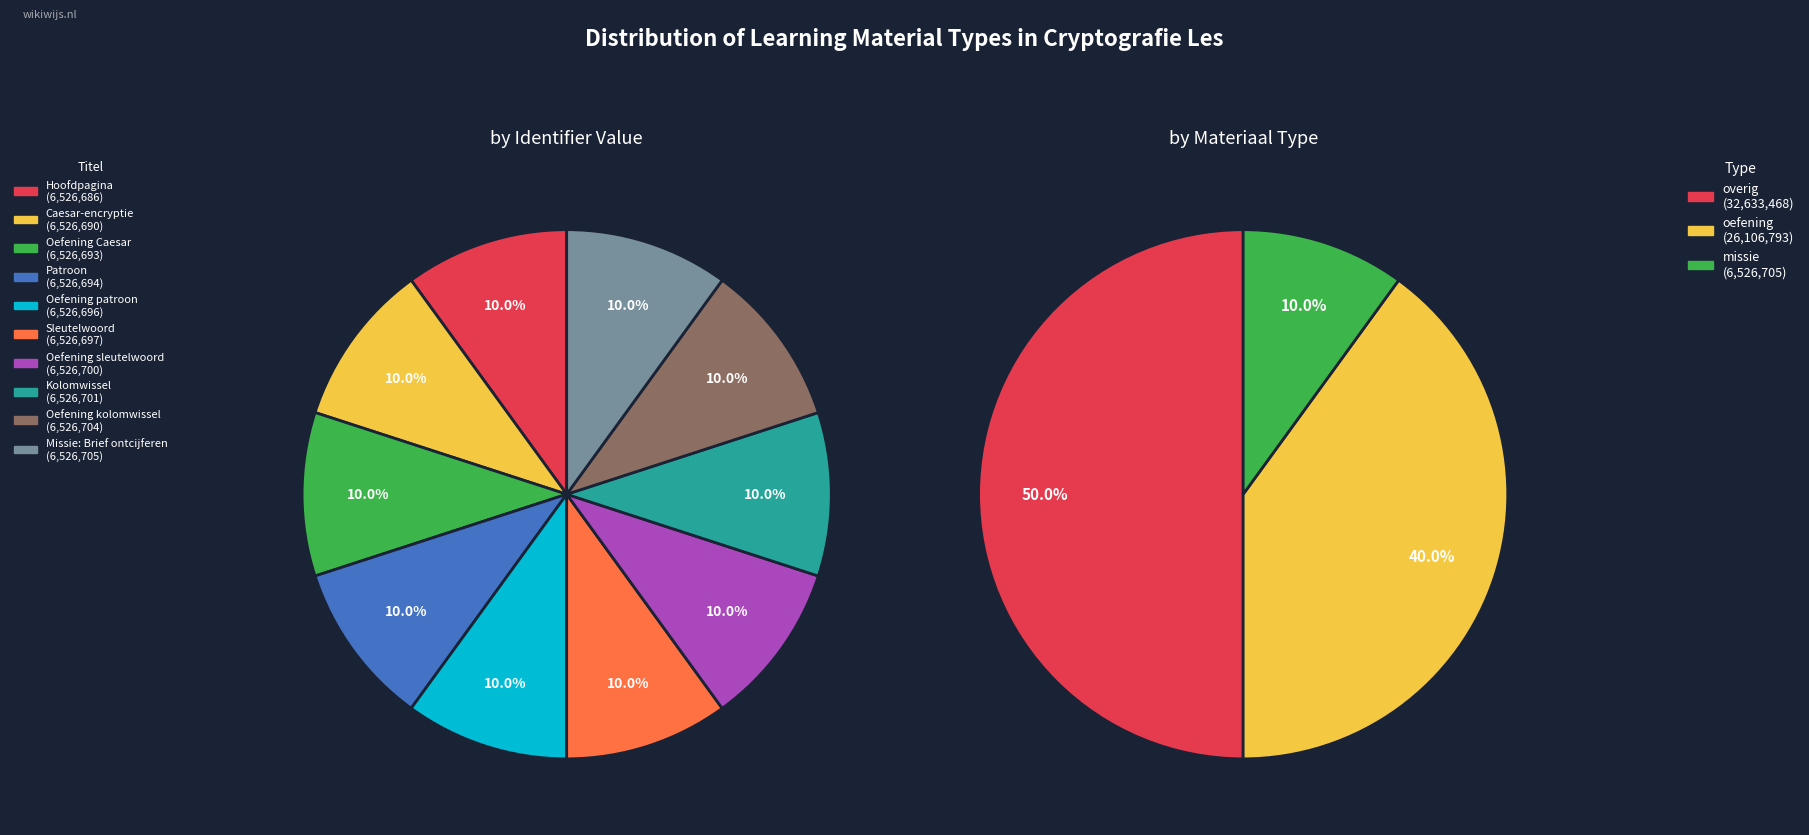

Is it true that Sleutelwoord is 1% of the pie?

False